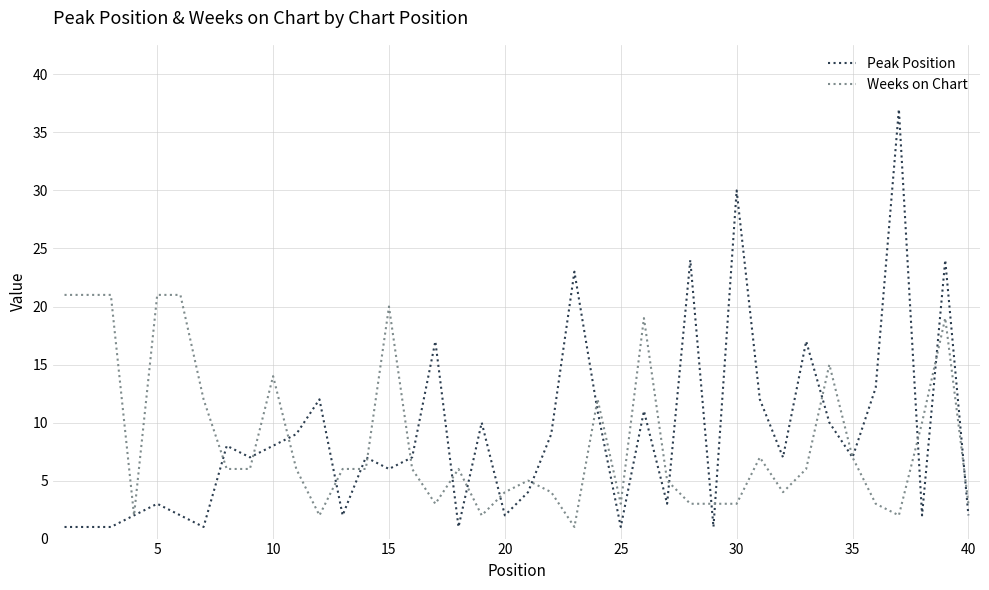

List the series in order of their peak value, highest first.

Peak Position, Weeks on Chart